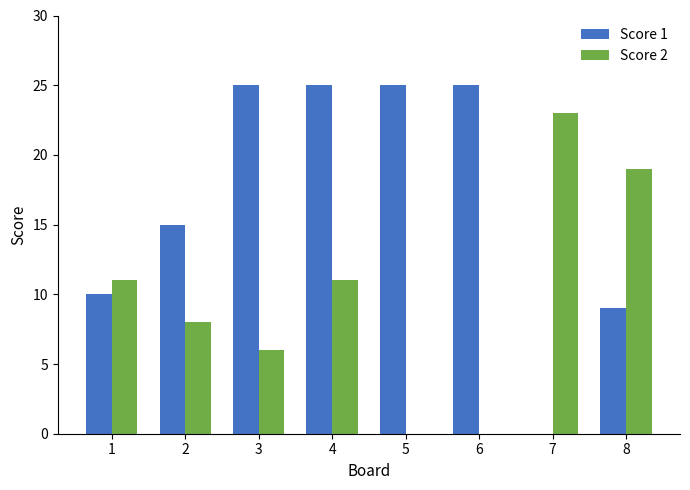

What is the total value across all series at 3?

31